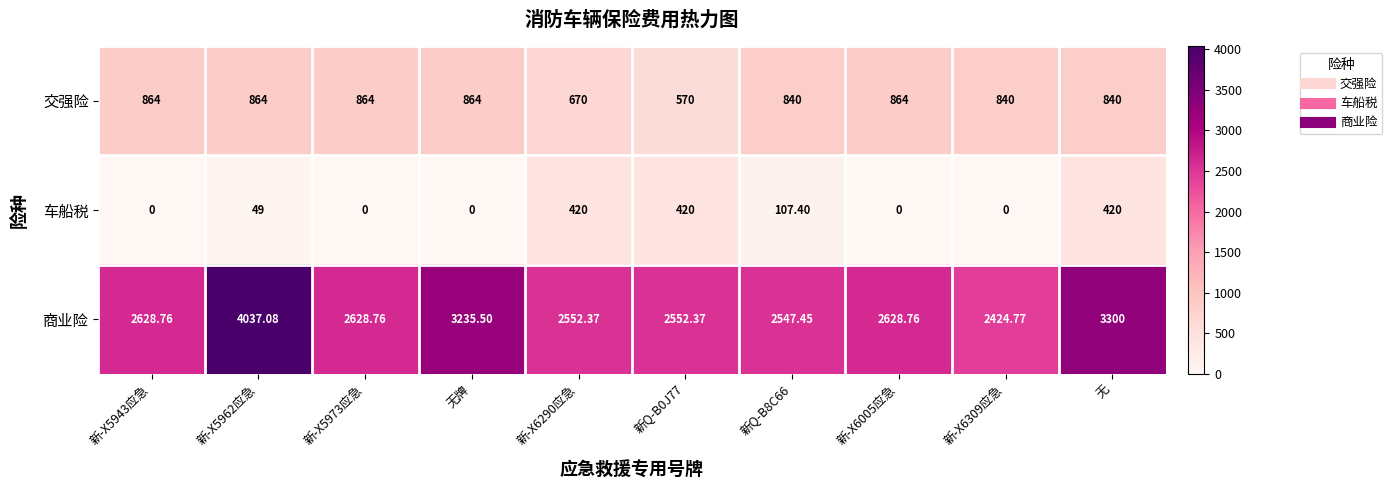

Which series has the largest total across all categories?

商业险